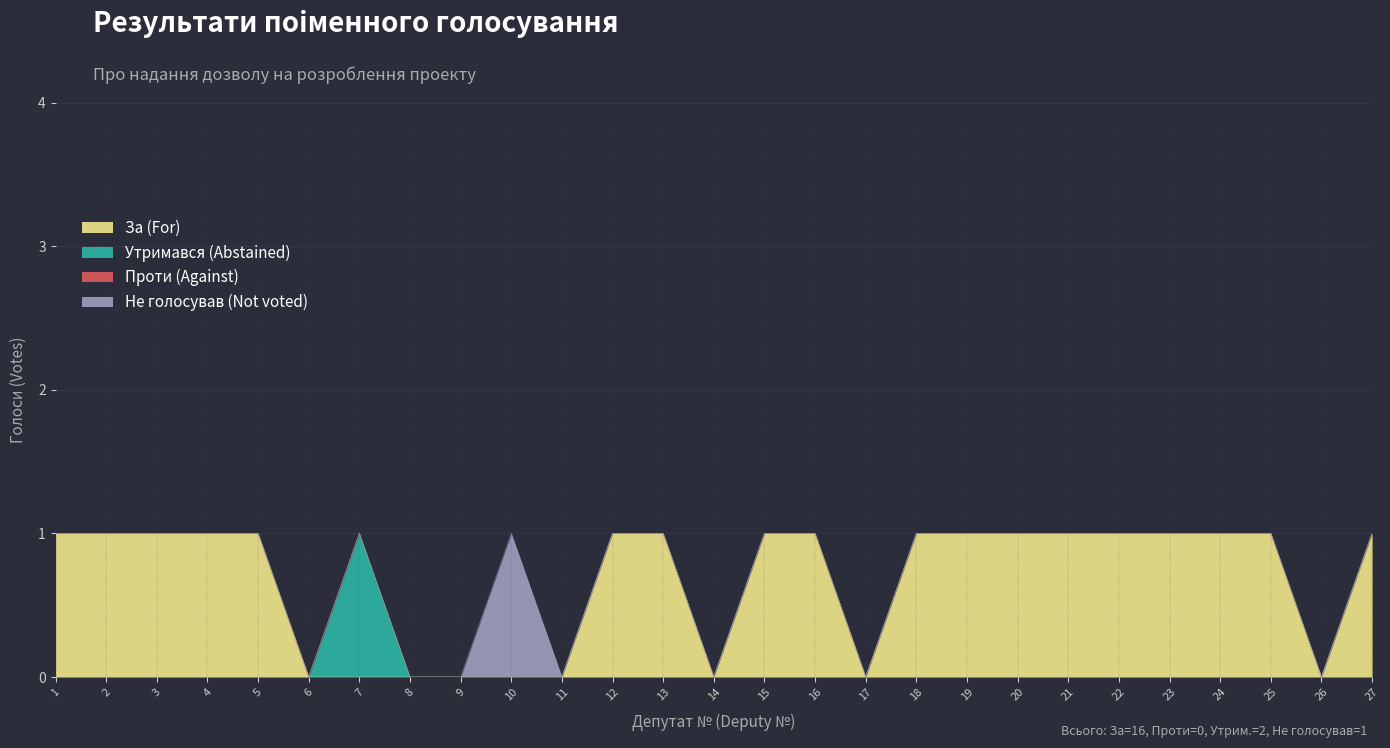

True or false: Проти (Against) and Не голосував (Not voted) cross at least once.

False